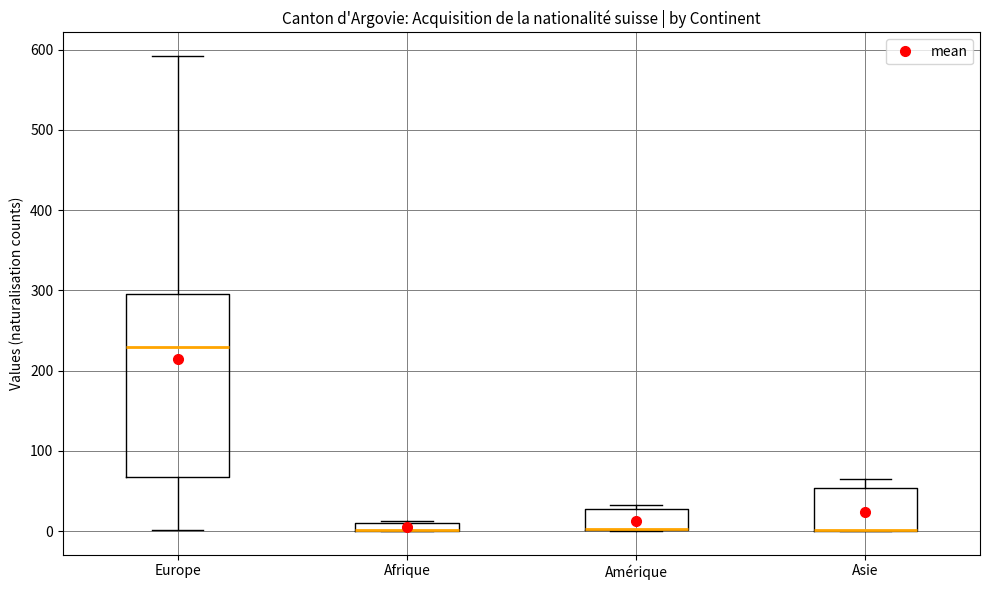

Which box is the tallest, from its lower edge to its upper edge?

Europe